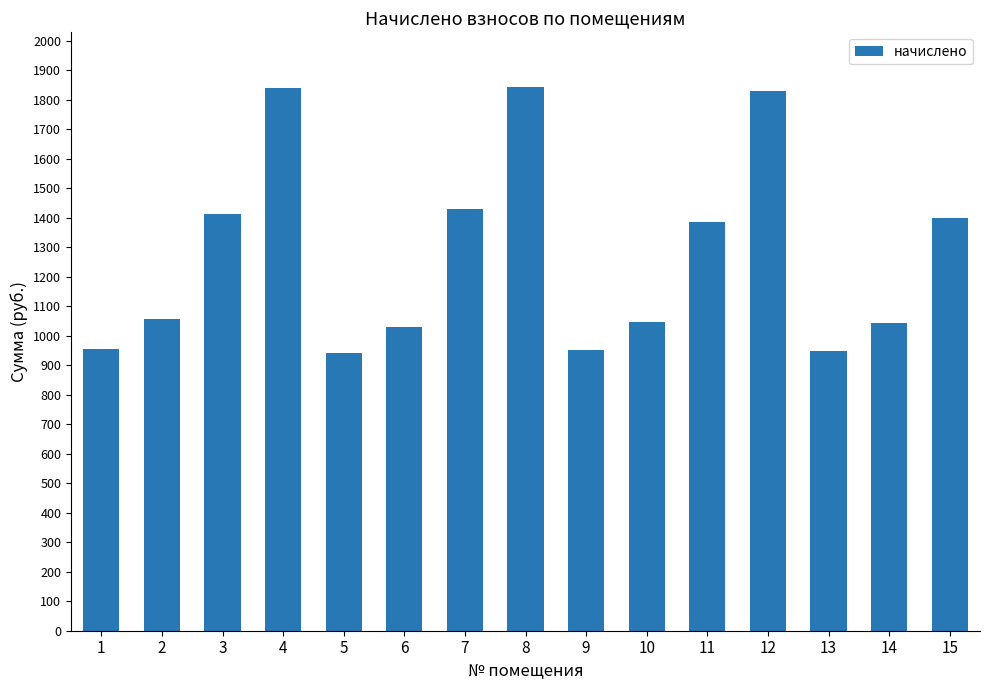

What is the value of the 8th bar from the left?

1844.4